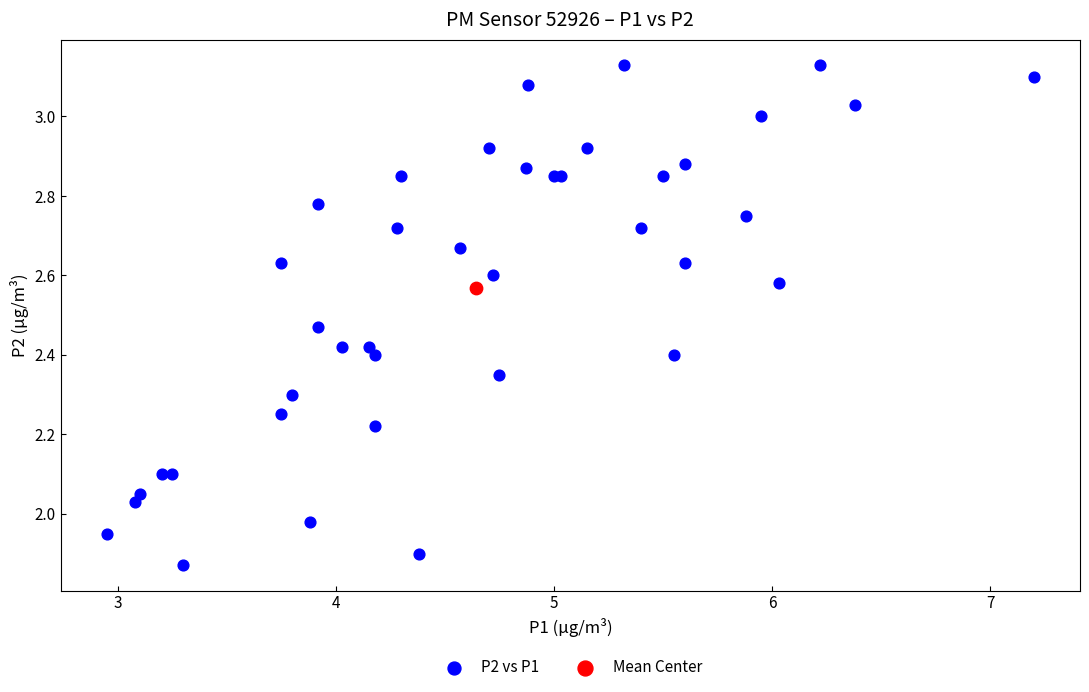

What are all the series names shown in the legend?

P2 vs P1, Mean Center